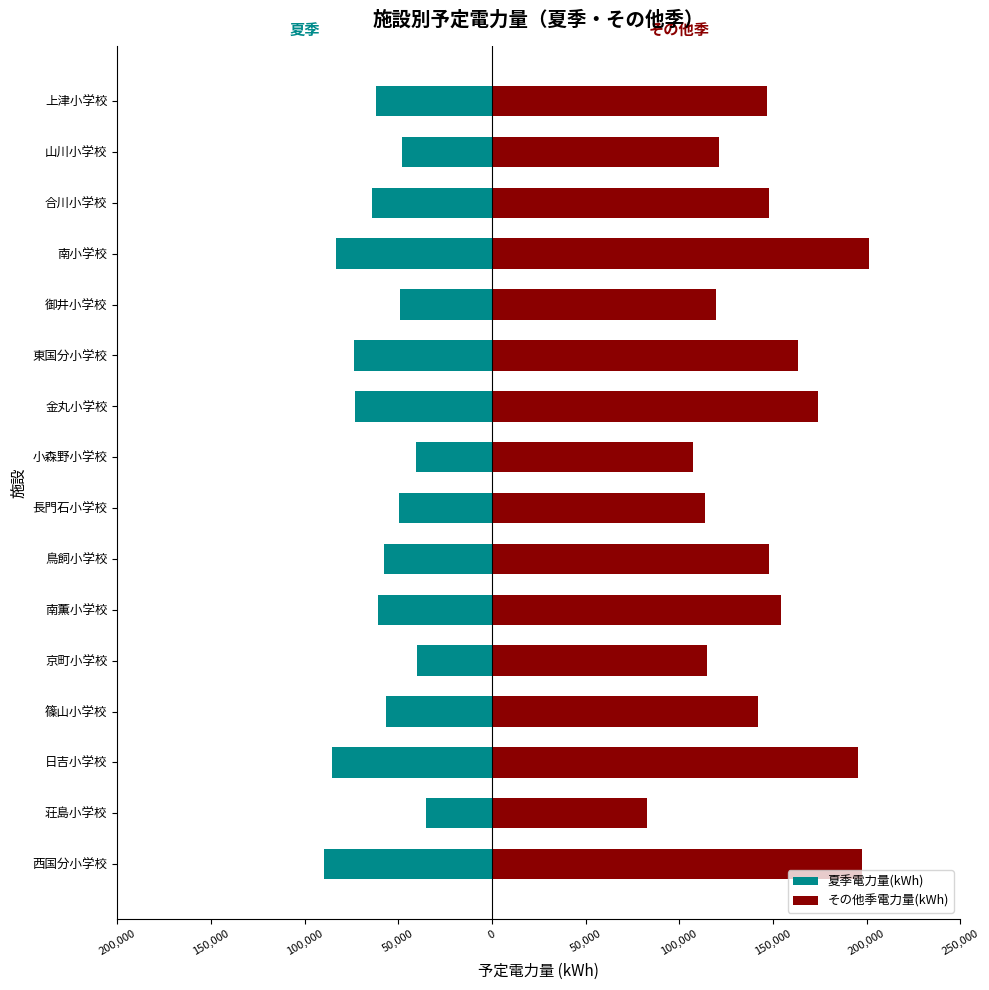

What is the difference between the highest and lowest values at 100,000?

280686